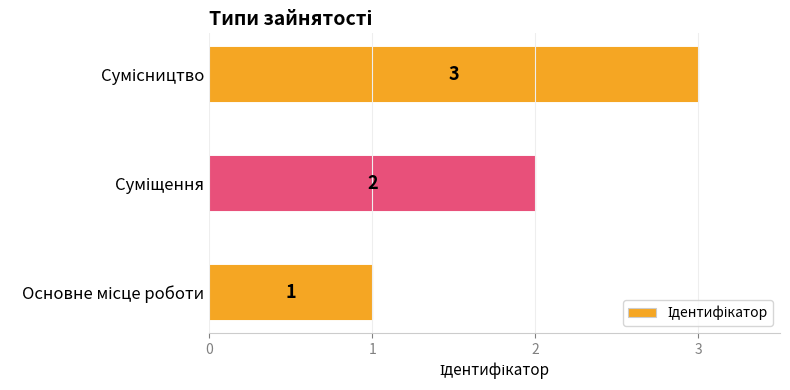

What is the greatest value displayed?

3